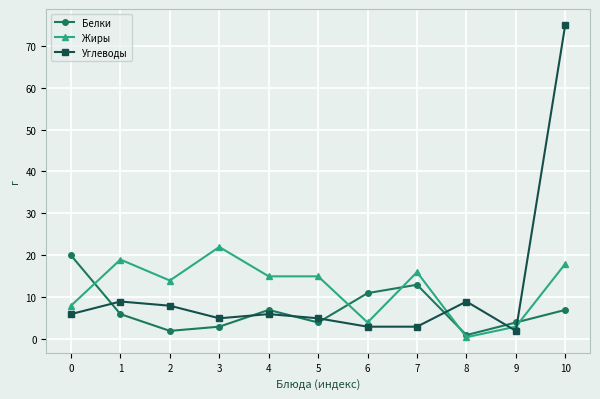

What is the value of the Белки point at the 9th from the left?

1.0